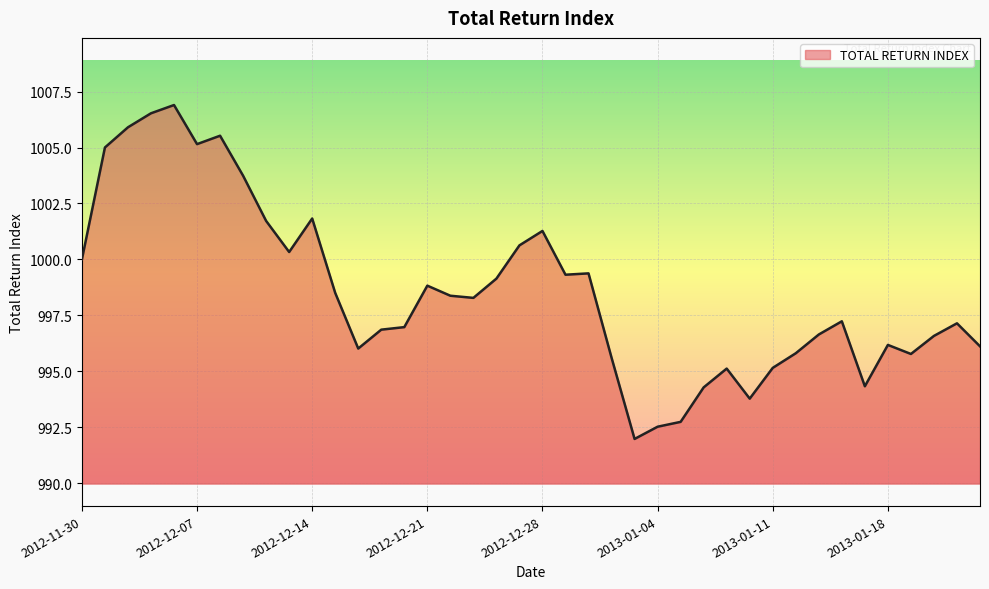

What is the minimum value shown in the chart?

992.0